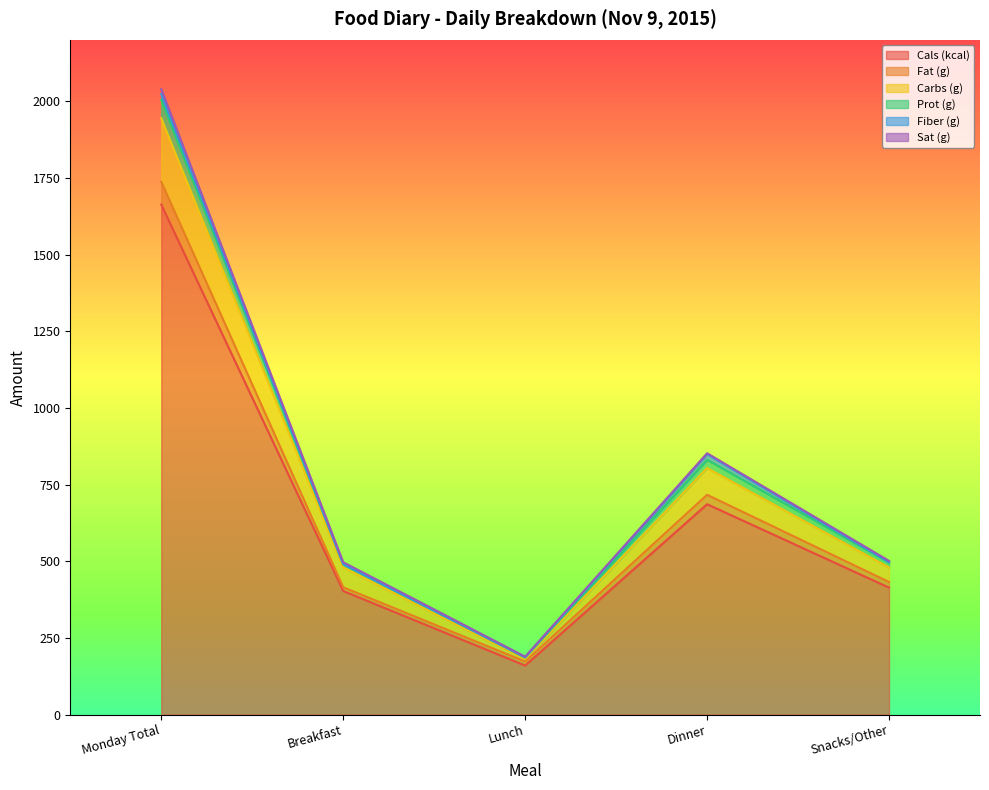

At which category is the sum across all series the highest?

Monday Total